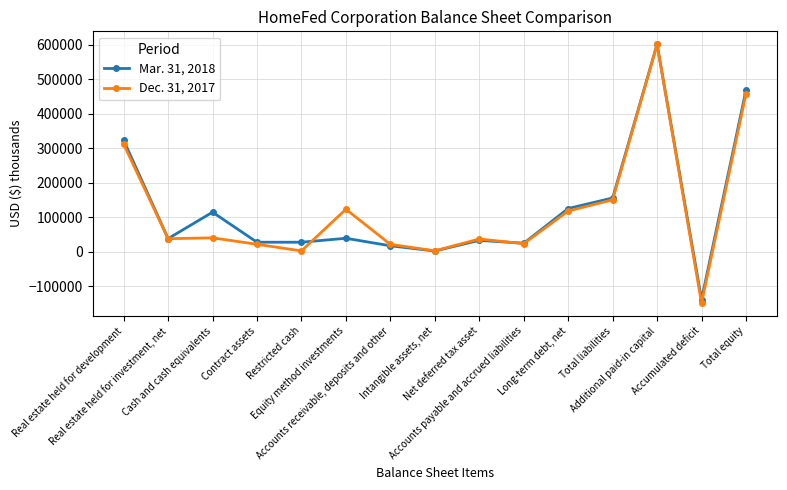

Is it true that Dec. 31, 2017 equals 150577 at Total liabilities?

True